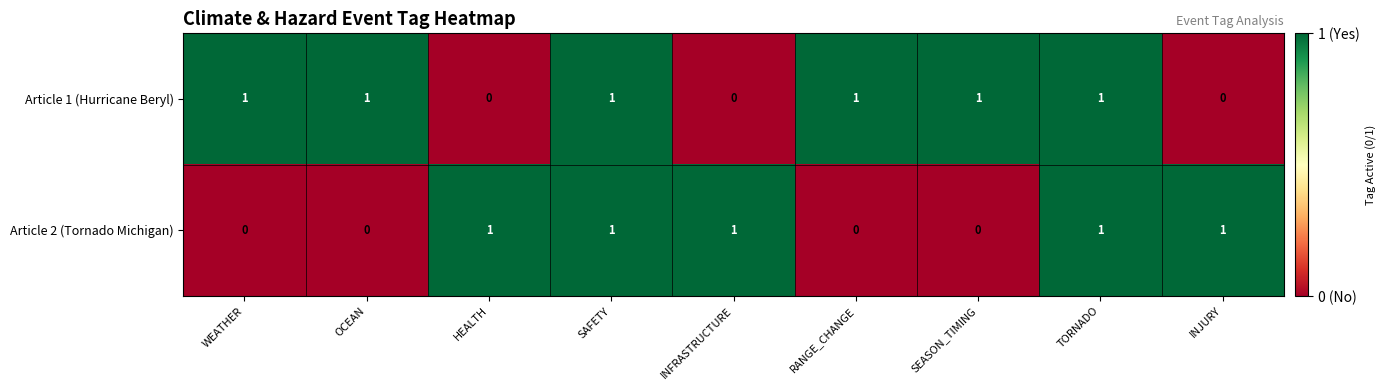

What is the total value across all series at SEASON_TIMING?

1